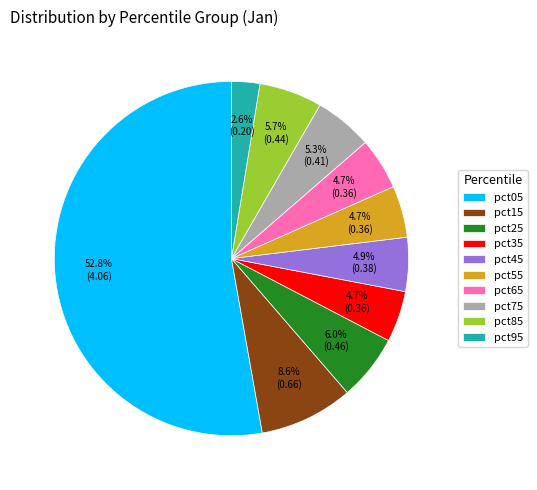

To the nearest percent, what percentage of the pie is pct15?

9%